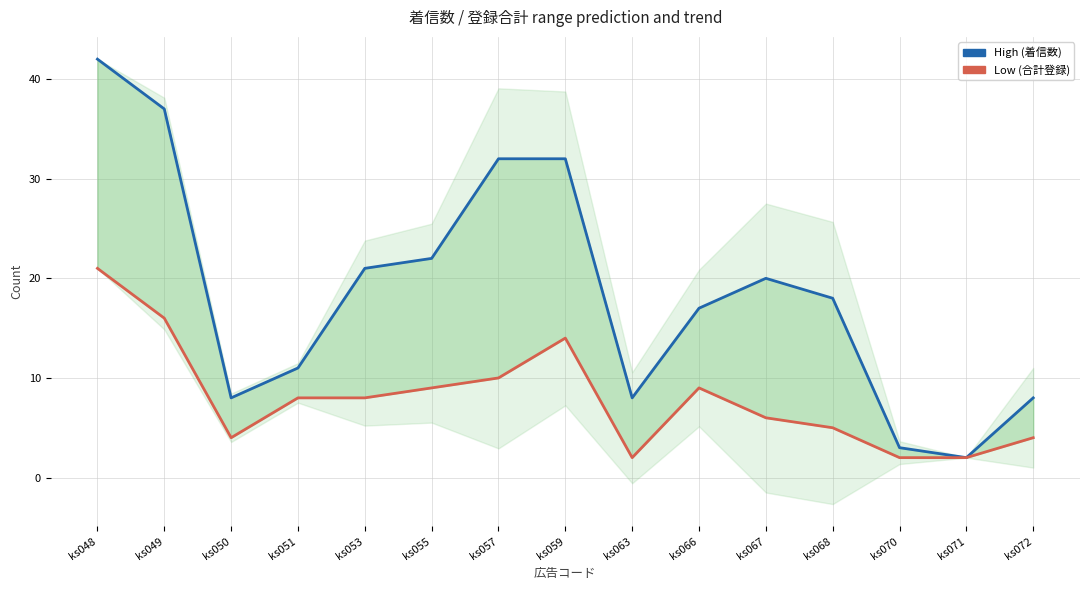

The High (着信数) series shows 3 at ks070. True or false?

True